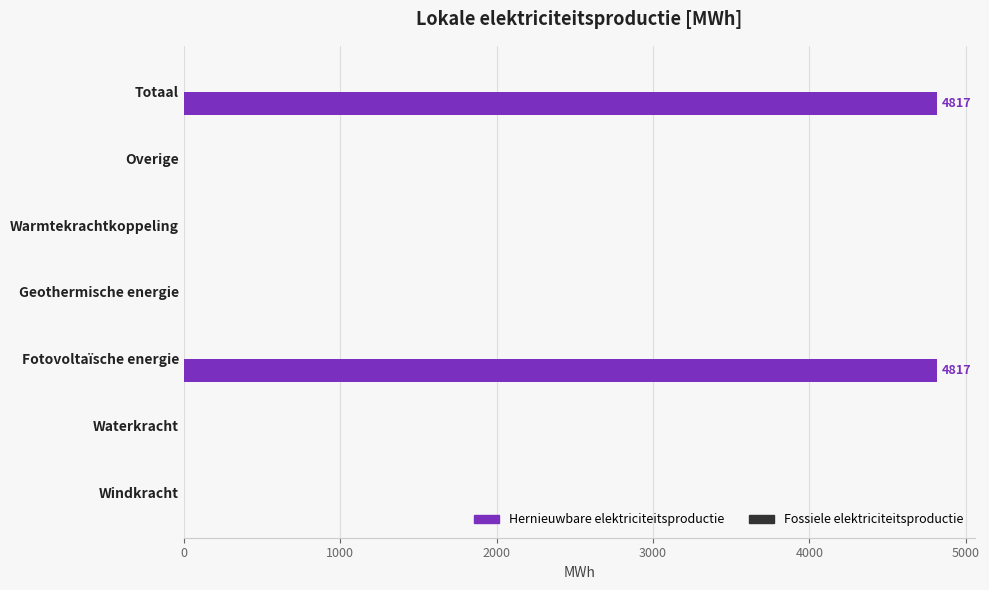

What is the maximum value shown in the chart?

4816.9